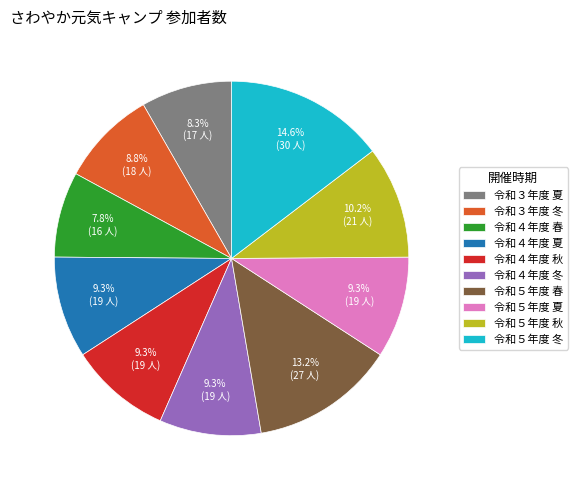

To the nearest percent, what is the combined percentage of 令和３年度 冬 and 令和５年度 夏?

18%